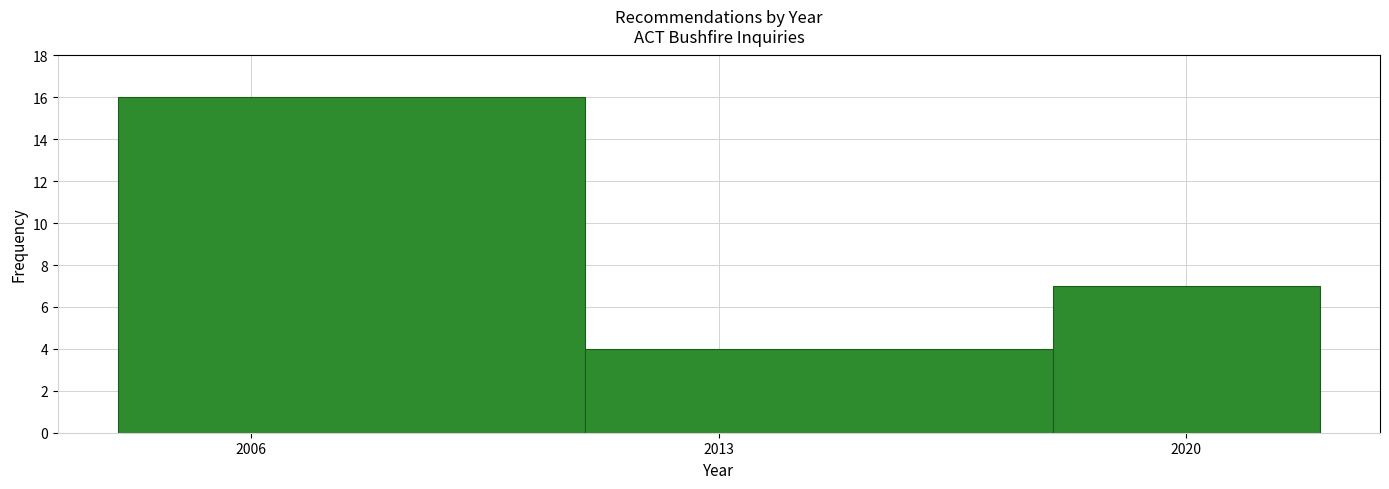

Reading left to right, transcribe this chart: for each bar, give the range it covers on the x-axis and its height. The values are not printed on the chart, so give them approximately, as read against the axis.

2004 to 2011: 16
2011 to 2018: 4
2018 to 2022: 7